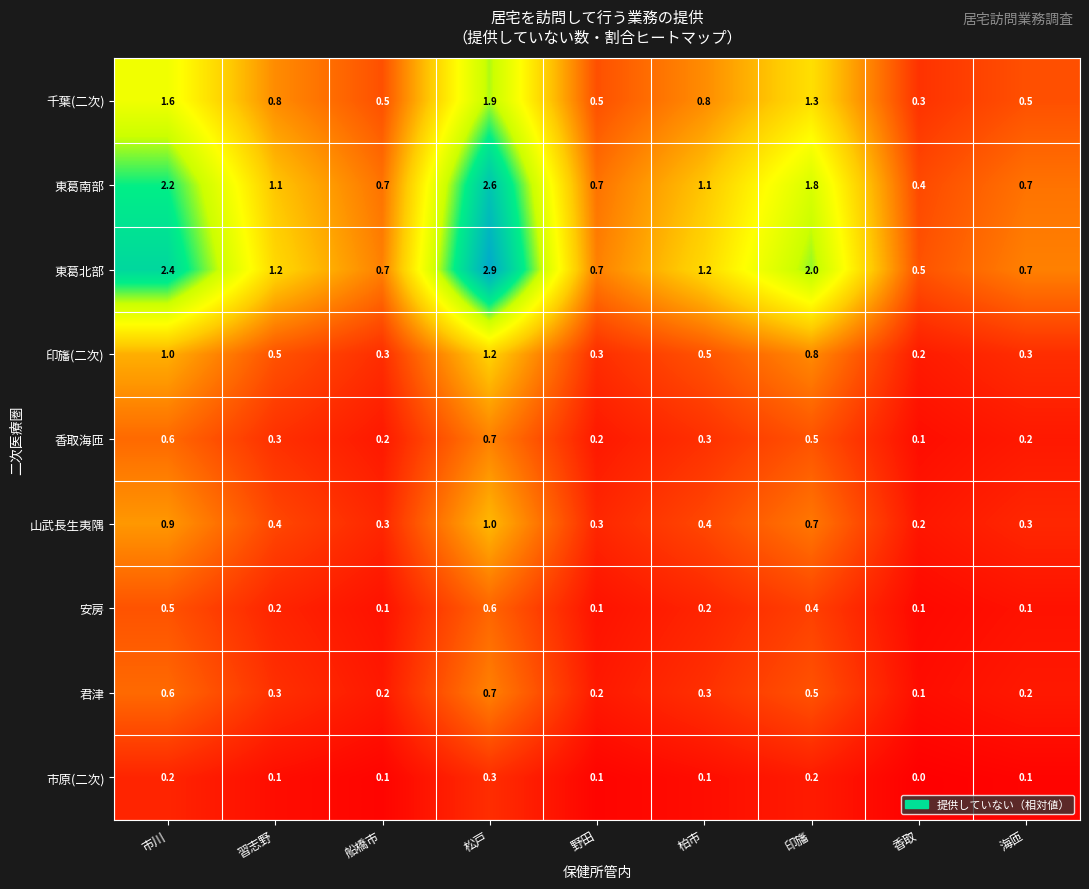

At which category is the sum across all series the highest?

松戸